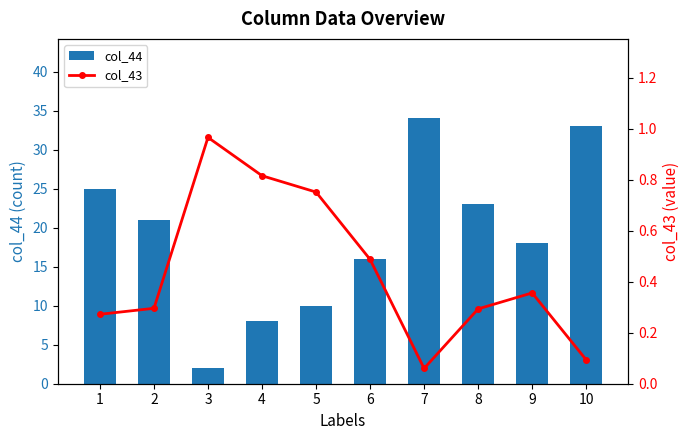

Reading right to left, what are all the values shown in this chart?

col_44: 10=33.0	9=18.0	8=23.0	7=34.0	6=16.0	5=10.0	4=8.0	3=2.0	2=21.0	1=25.0
col_43: 10=0.1	9=0.4	8=0.3	7=0.1	6=0.5	5=0.8	4=0.8	3=1.0	2=0.3	1=0.3